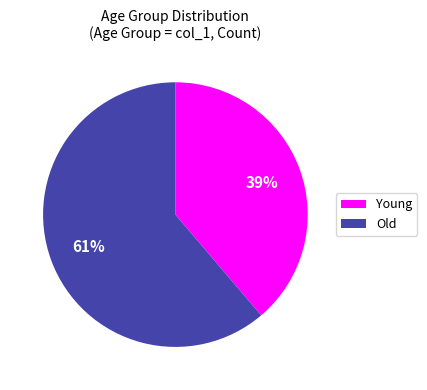

True or false: Old accounts for 61% of the total.

True